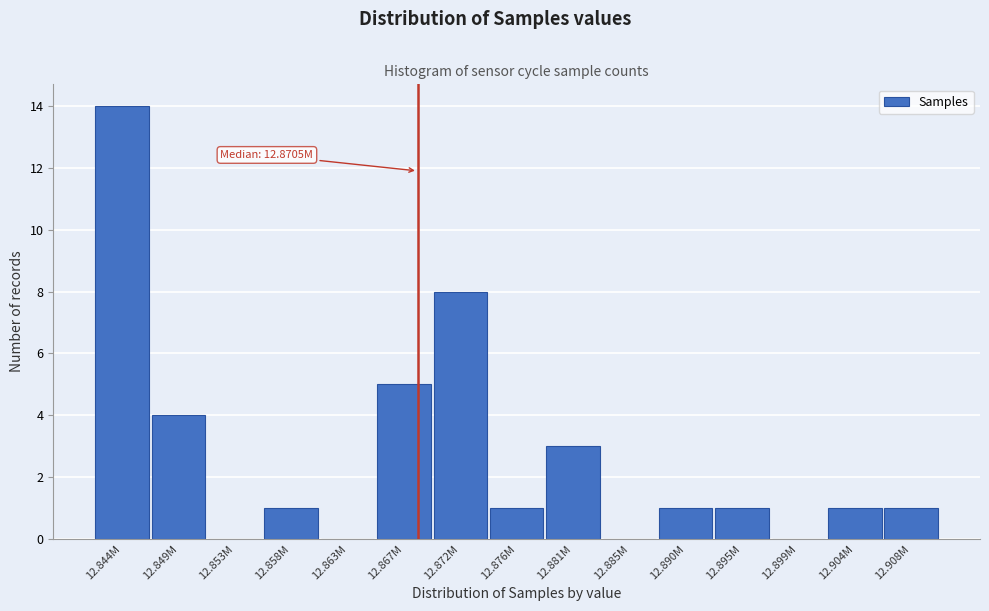

Reading left to right, what are all the values shown in this chart?

12.844M=14	12.849M=4	12.853M=0	12.858M=1	12.863M=0	12.867M=5	12.872M=8	12.876M=1	12.881M=3	12.885M=0	12.890M=1	12.895M=1	12.899M=0	12.904M=1	12.908M=1